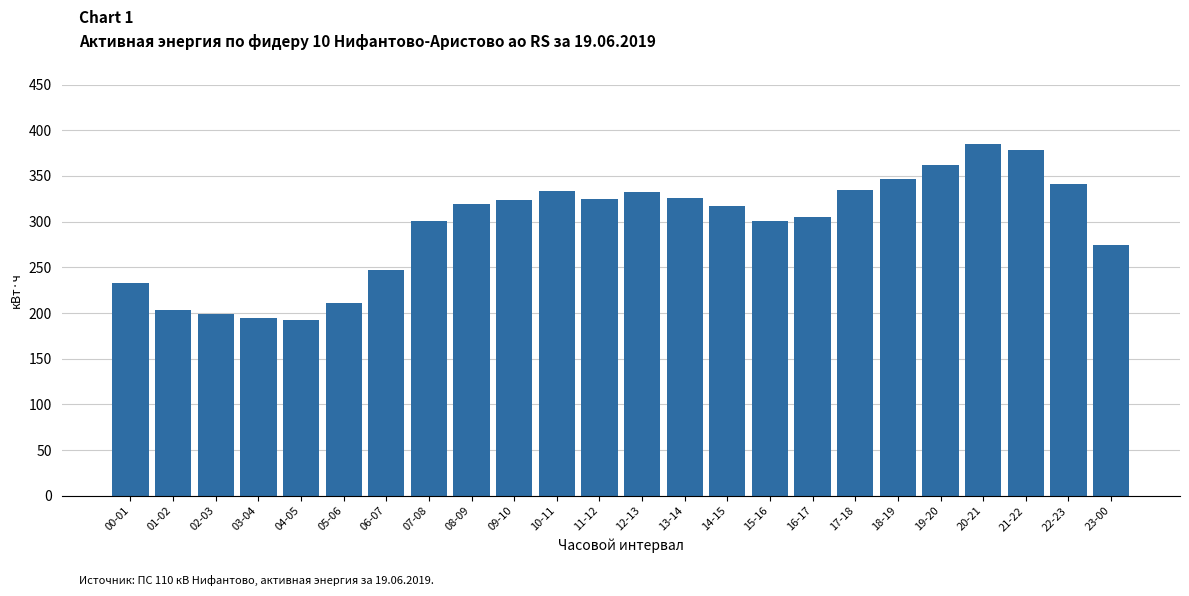

What is the change in value from 04-05 to 06-07?

+54.4